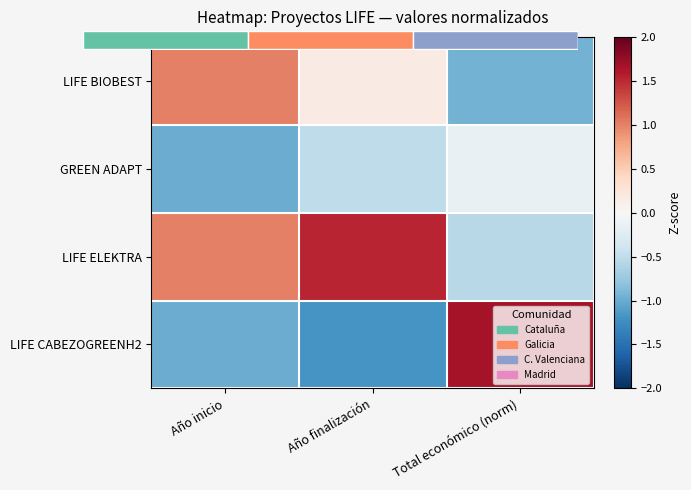

True or false: LIFE CABEZOGREENH2 has a value of -1.2 at Año finalización.

True